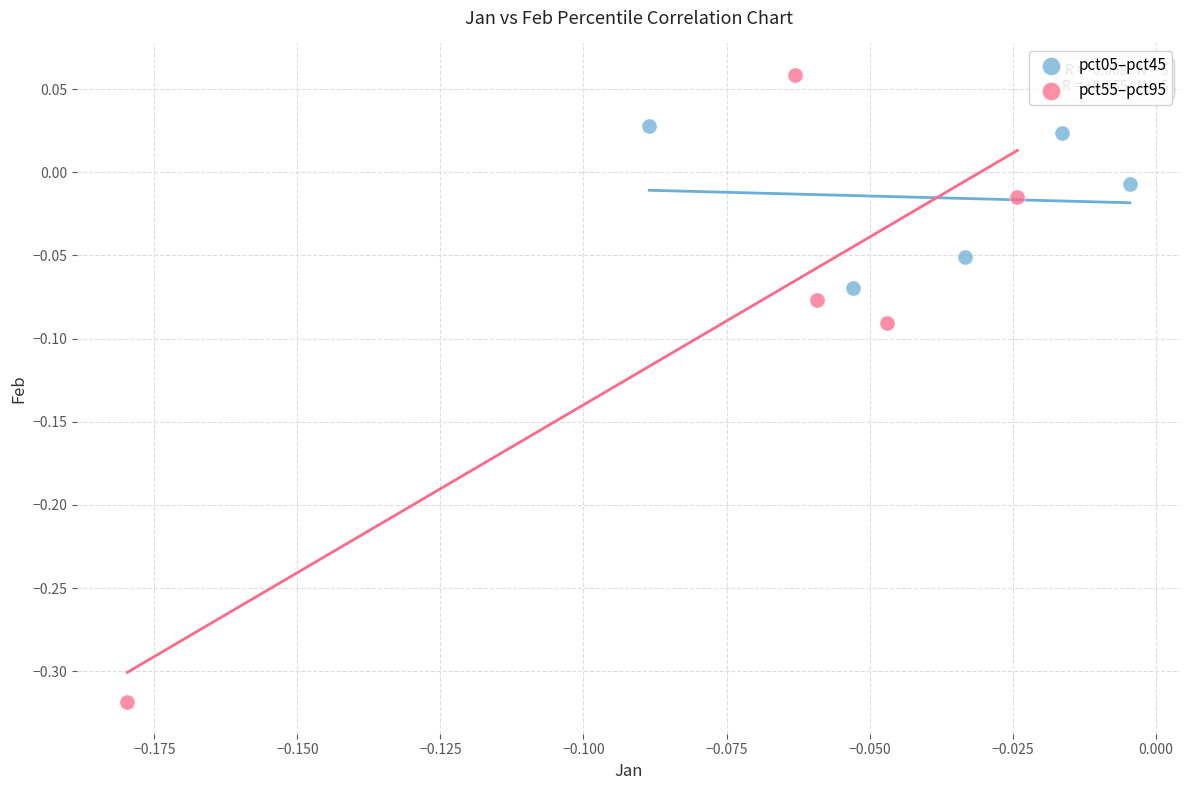

Which series reaches the maximum Y coordinate?

pct55–pct95